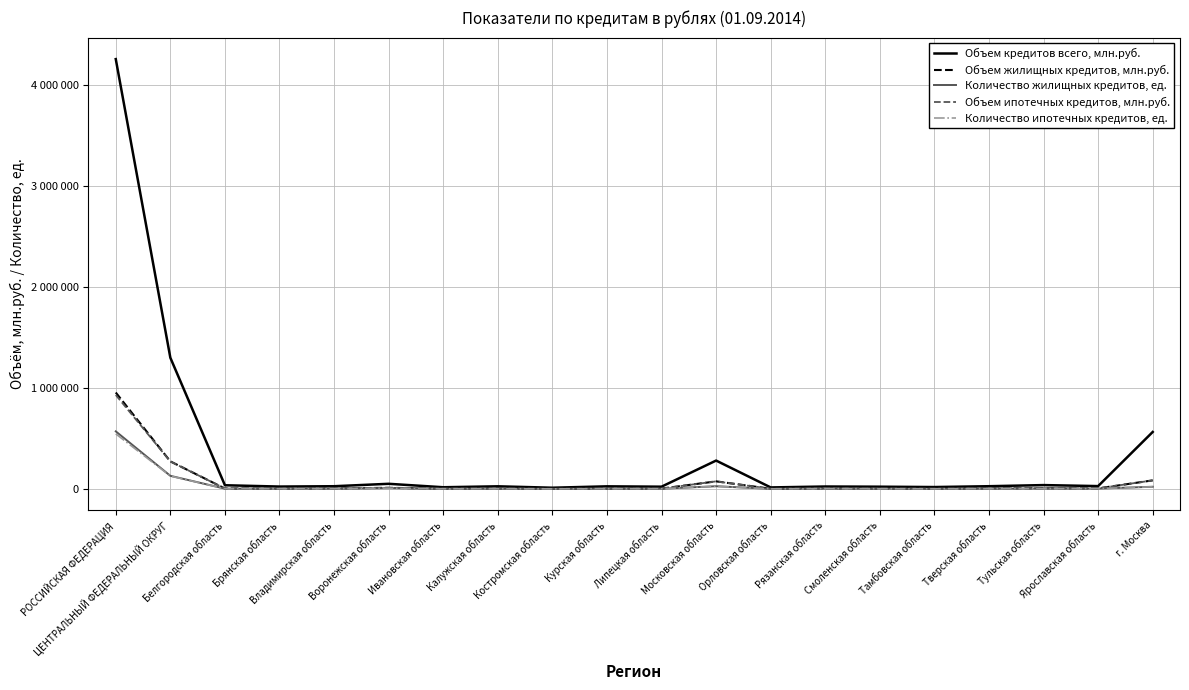

The Объем жилищных кредитов, млн.руб. series shows 6576 at Белгородская область. True or false?

True